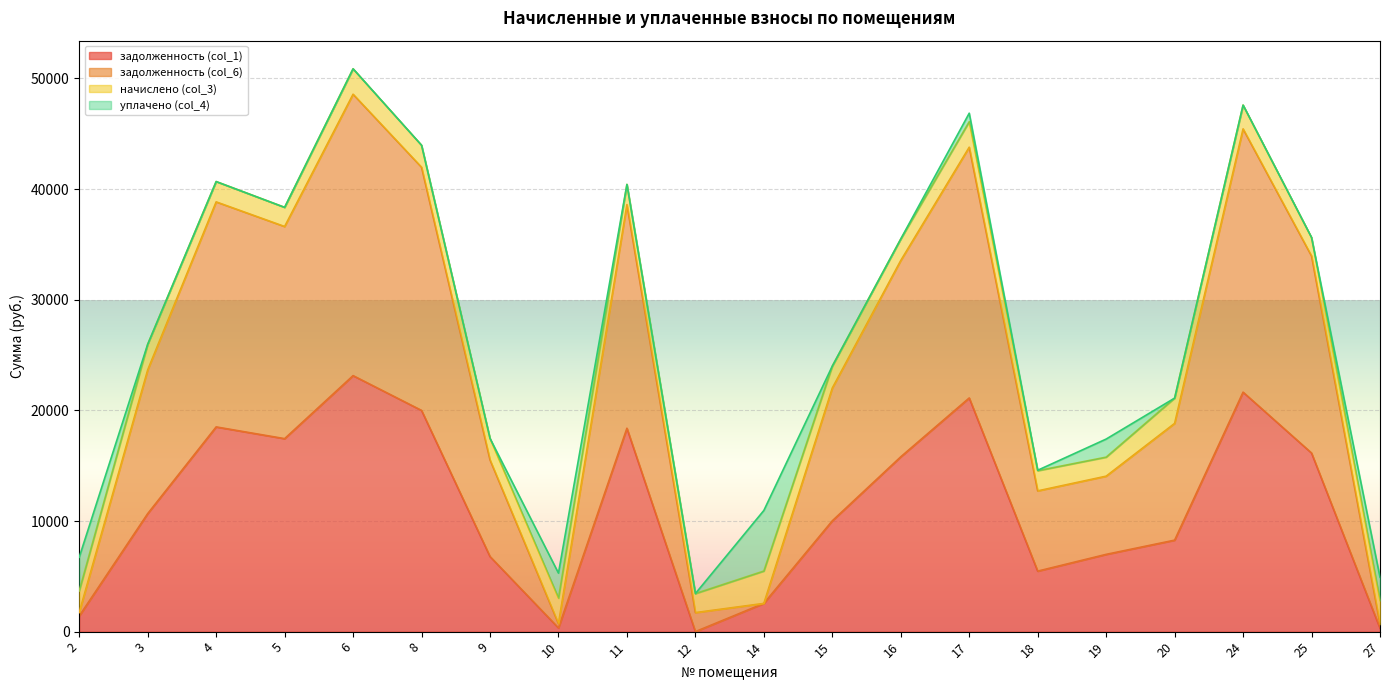

True or false: задолженность (col_6) has a value of 23266.5 at 5.

False